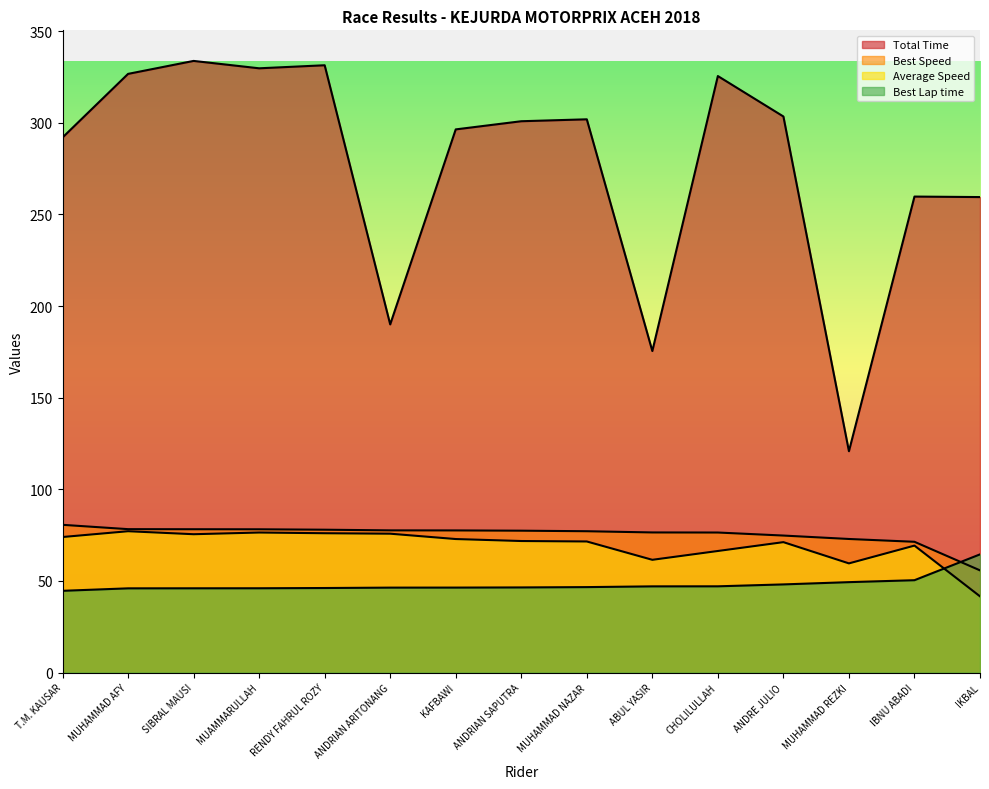

What is the average value of the Total Time series?

276.4